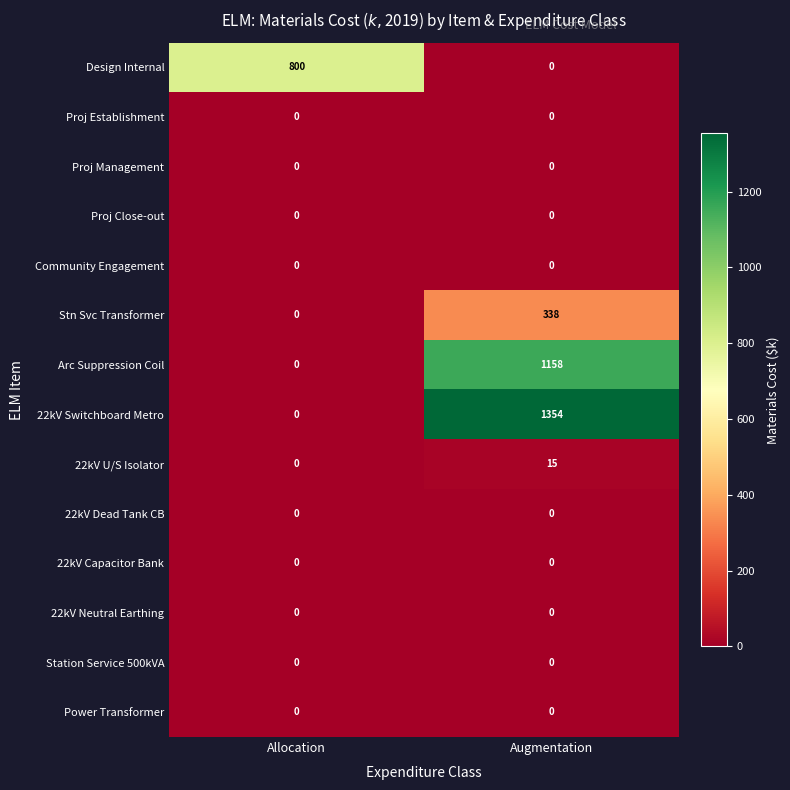

What is the total value across all series at Augmentation?

2865